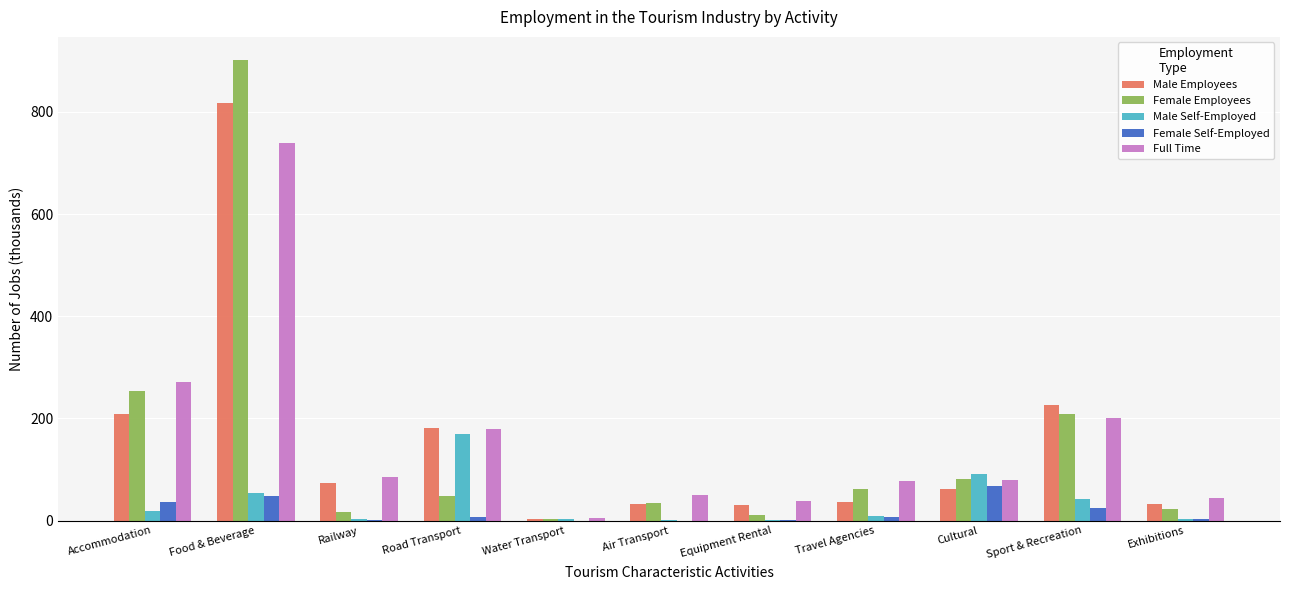

At which label does Female Employees reach its peak?

Food & Beverage